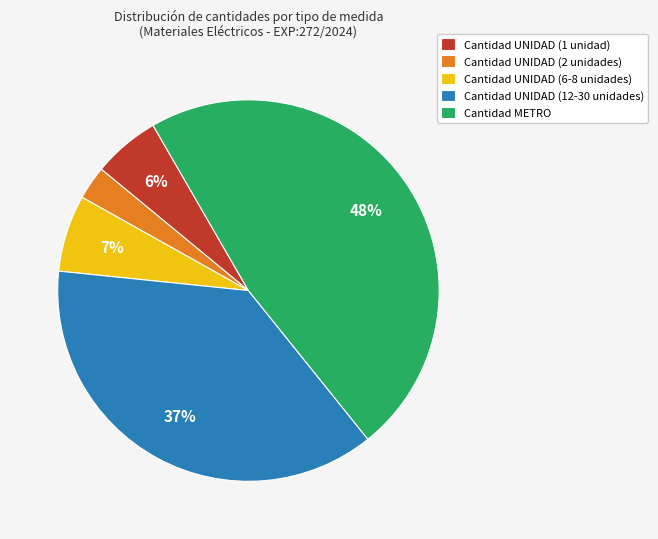

Which category has the biggest portion of the pie?

Cantidad METRO